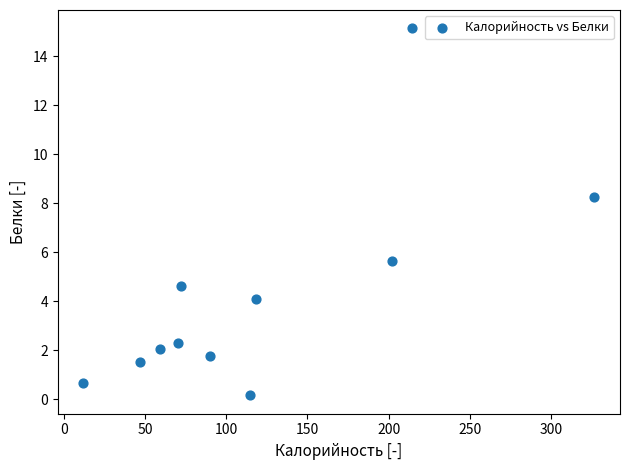

What is the average X value?

120.6